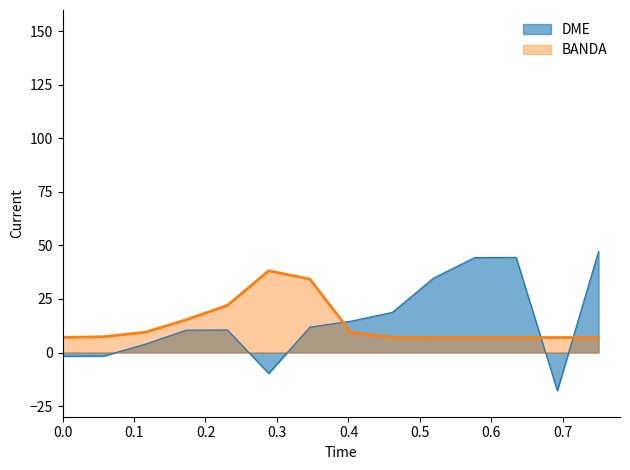

List the series in order of their peak value, lowest first.

BANDA, DME